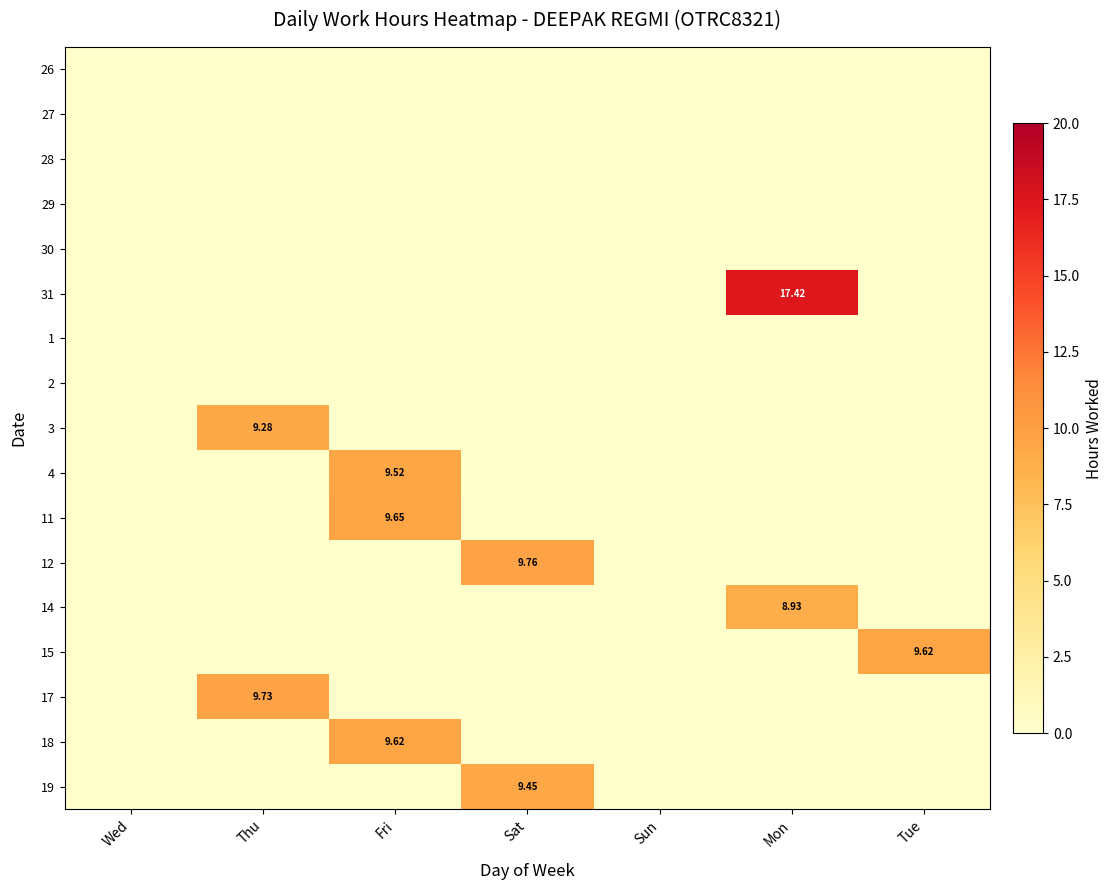

At which category does the chart reach its peak across all series?

Mon